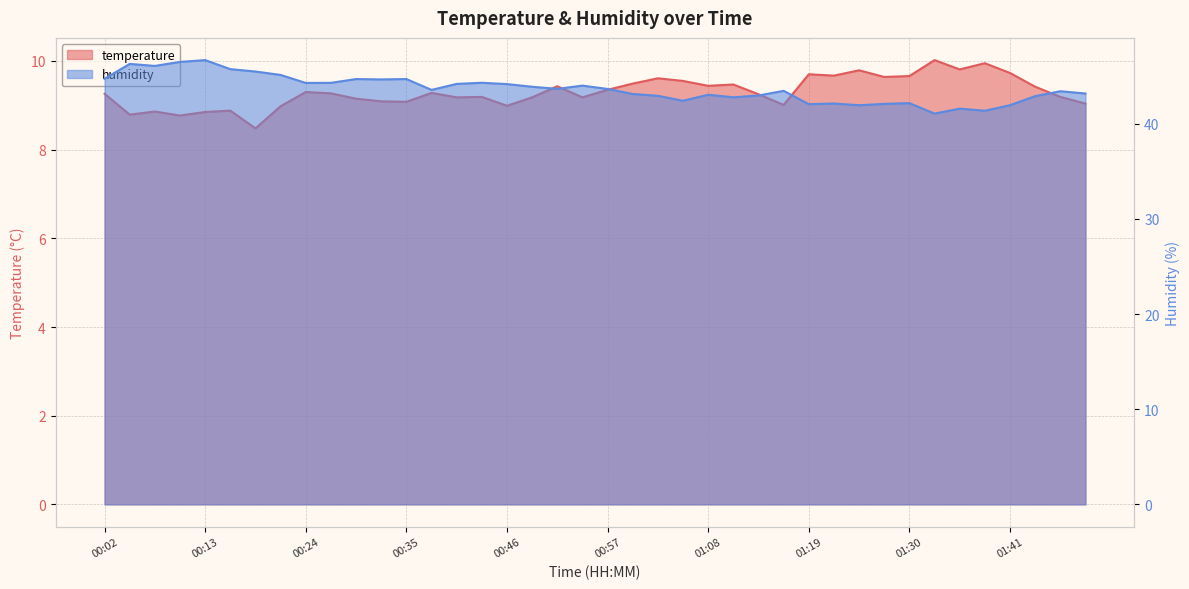

How many series are shown in this chart?

2